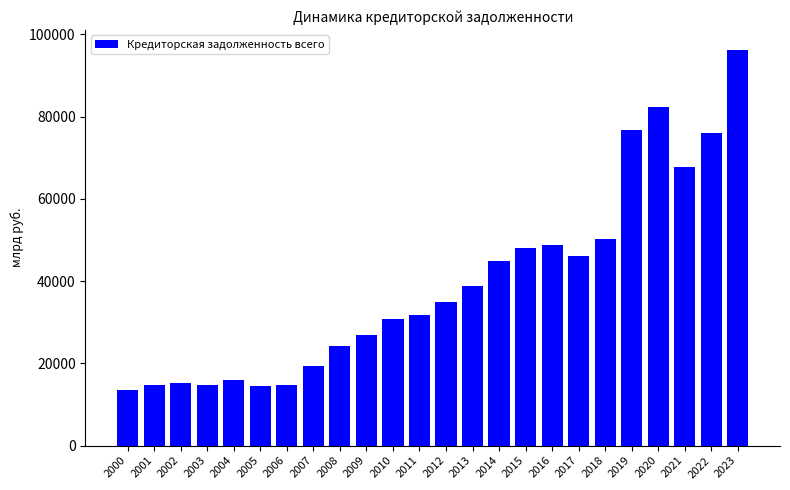

True or false: the data shows 50223.4 at 2018.

True